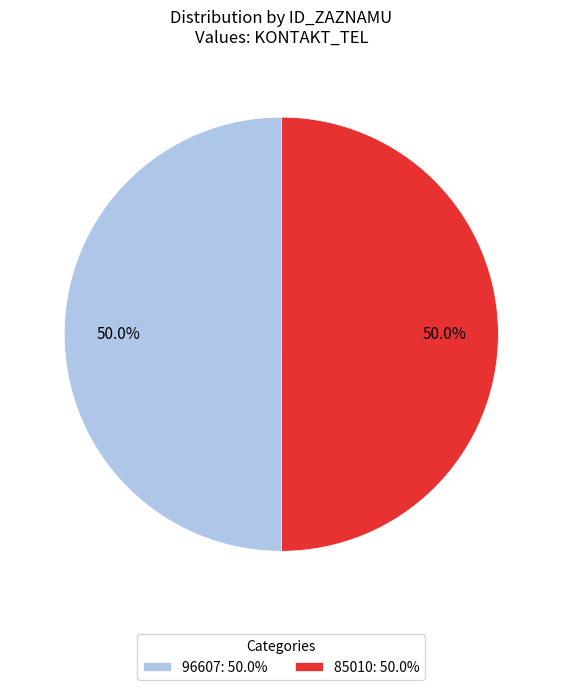

Is it true that 85010 is 50% of the pie?

True